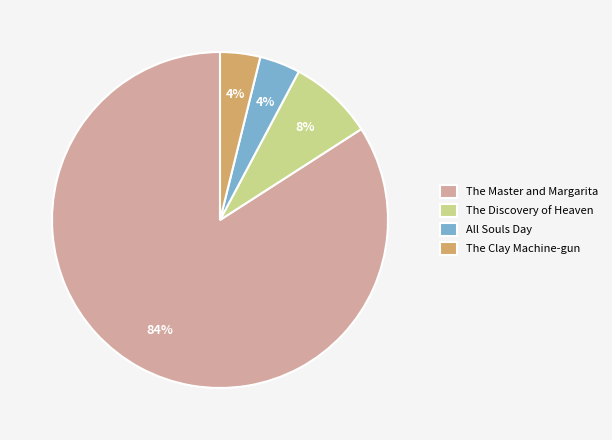

Count the number of slices in the pie.

4